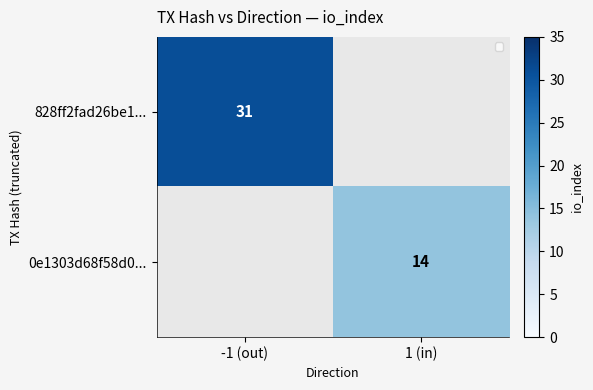

The 0e1303d68f58d0... series shows 14 at 1 (in). True or false?

True